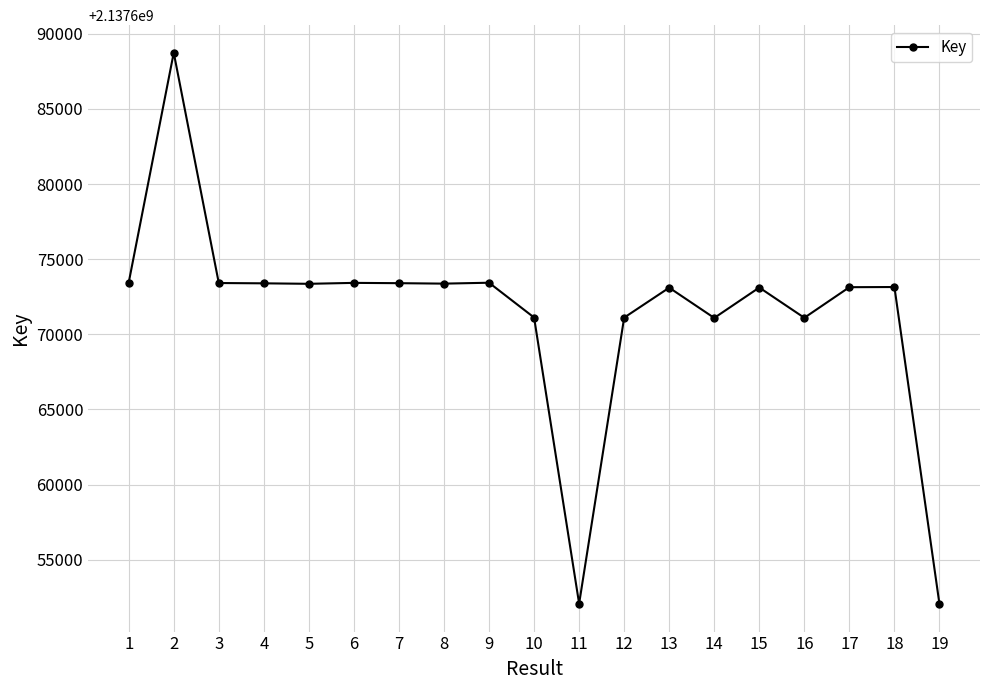

How many series are shown in this chart?

1